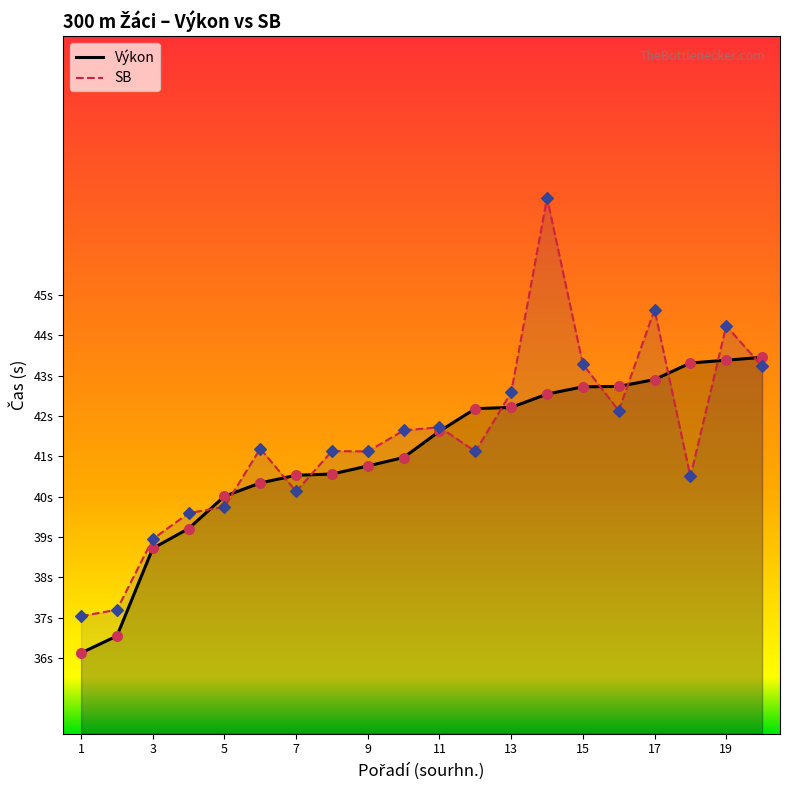

Is the value of Výkon at 18 greater than the value of SB at 7?

Yes